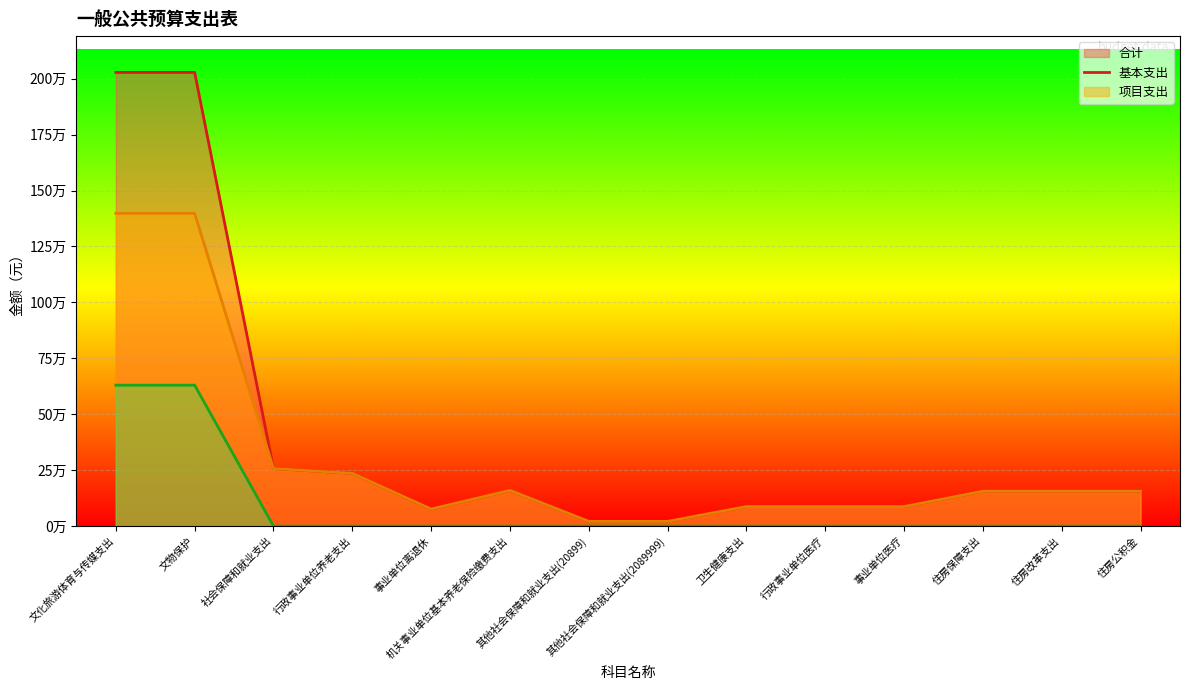

Does the chart display data point markers on the line(s)?

No